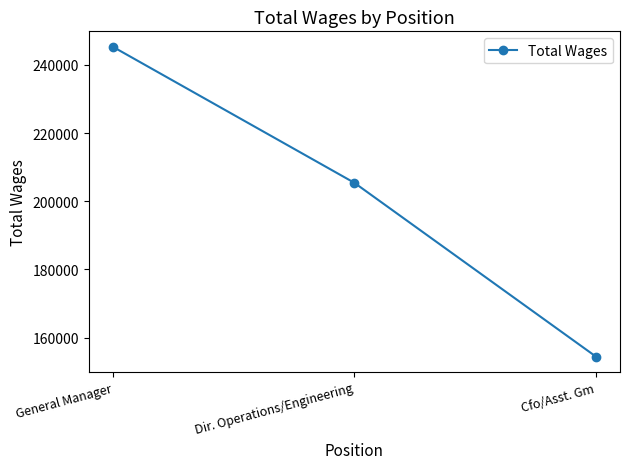

List the labels in order of value, largest first.

General Manager, Dir. Operations/Engineering, Cfo/Asst. Gm